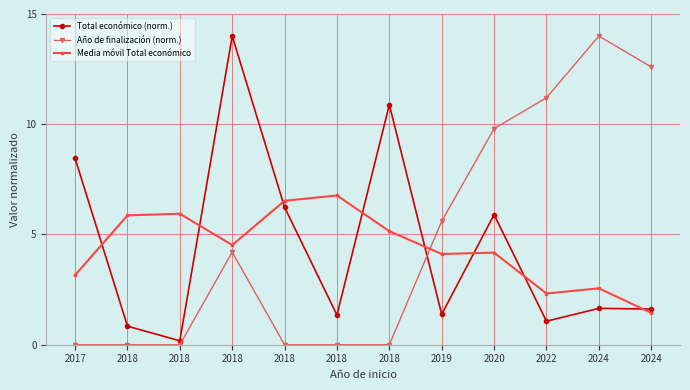

How many interior local peaks does the Año de finalización (norm.) series have?

2